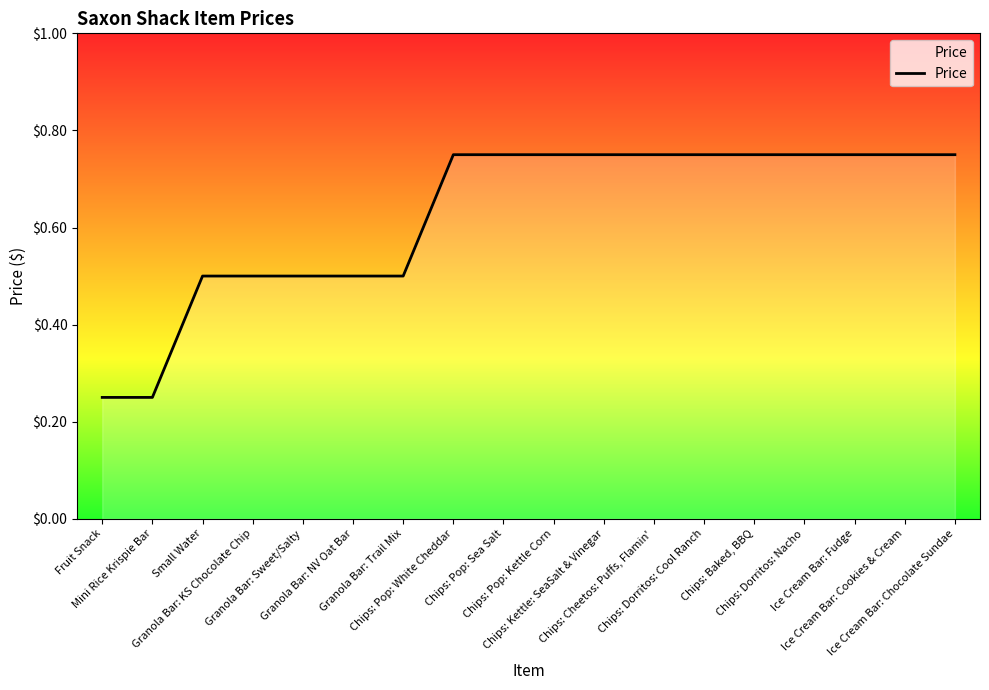

What is the label of the 2nd point from the right?

Ice Cream Bar: Cookies & Cream